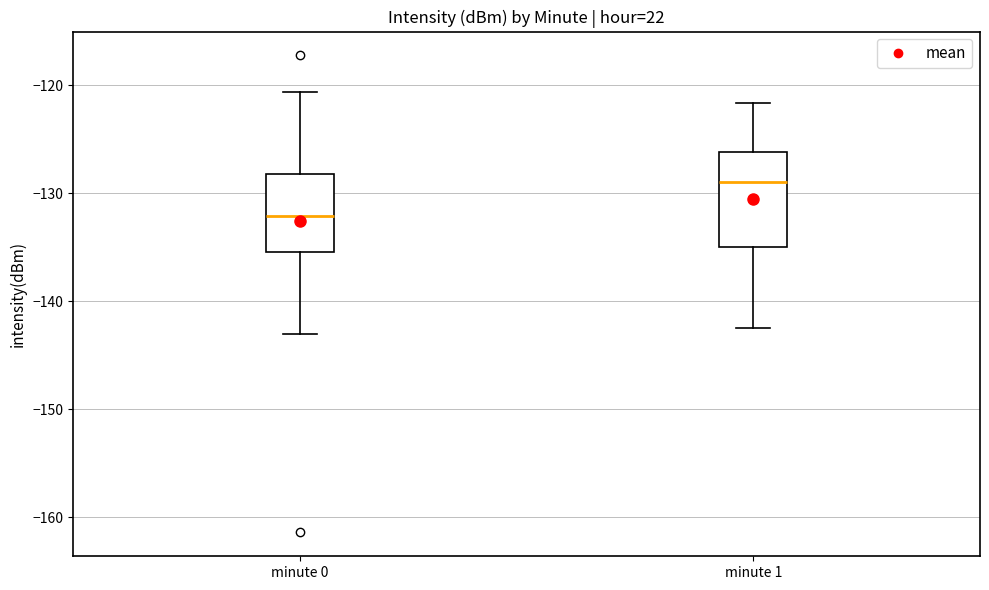

Which box's median line is the highest?

minute 1